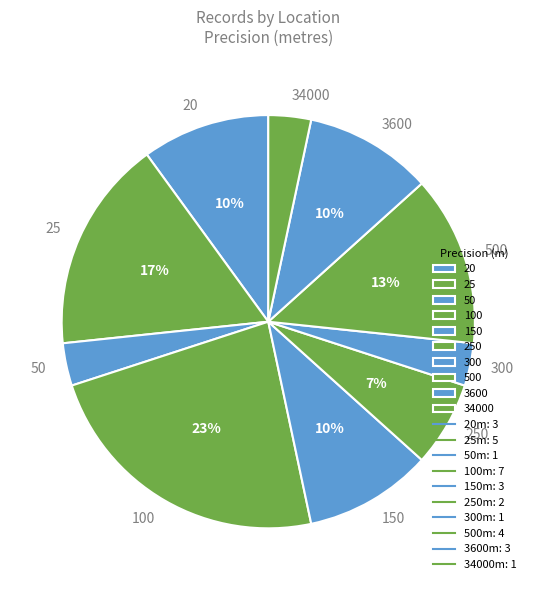

The 50 slice represents 18% of the pie. True or false?

False